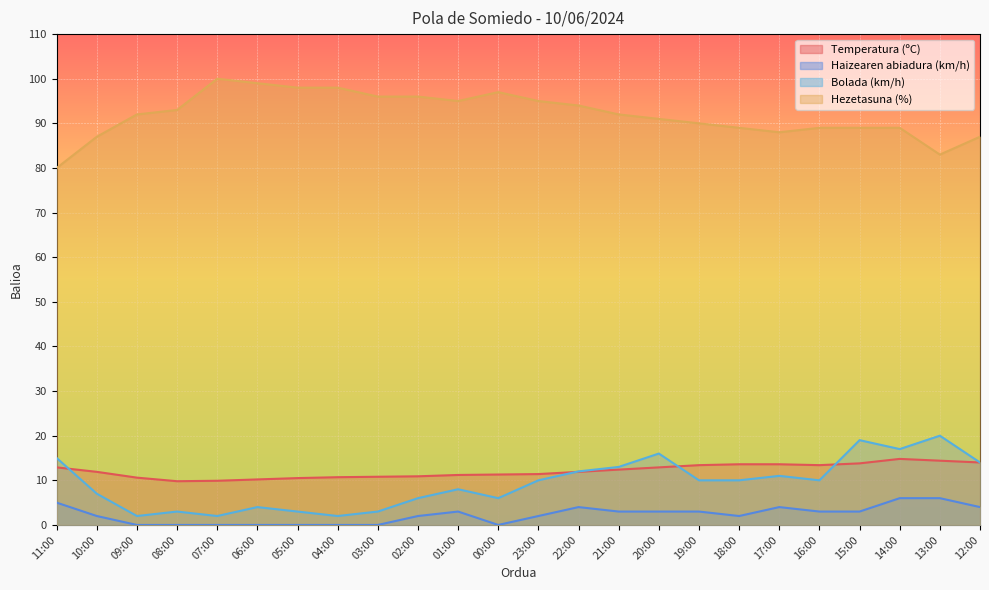

At which category does Temperatura (ºC) reach its first local valley?

08:00